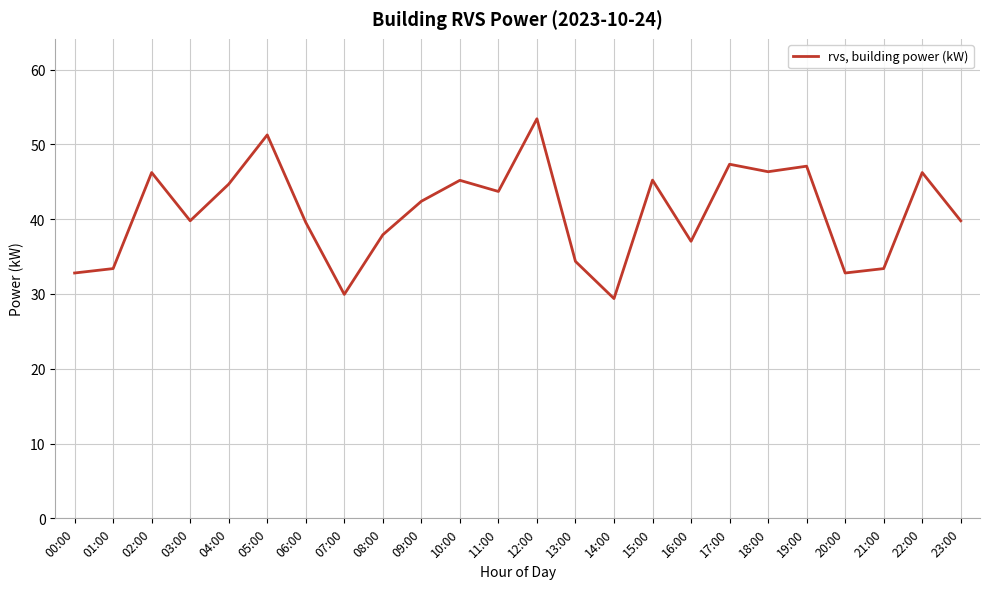

What is the greatest value displayed?

53.4